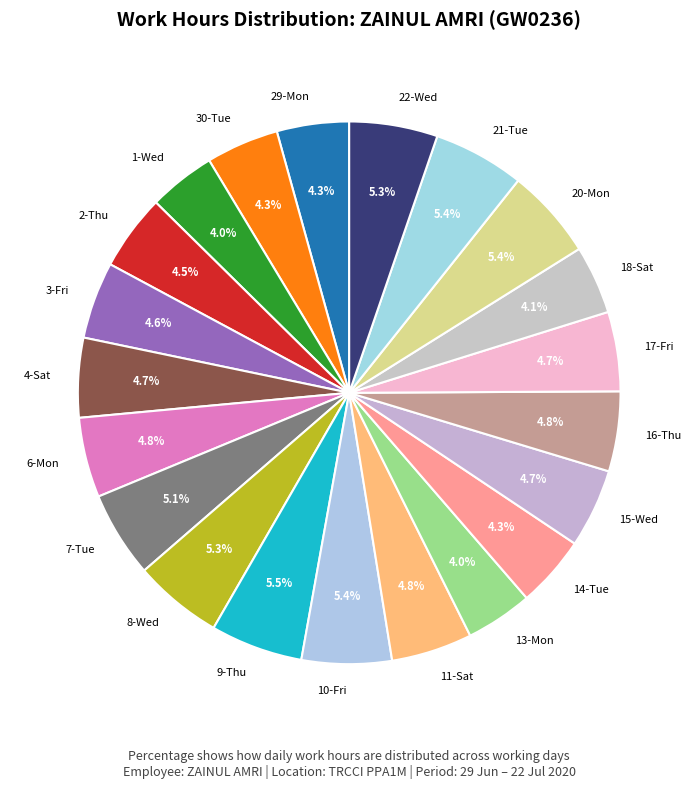

To the nearest percent, what is the average slice percentage?

5%